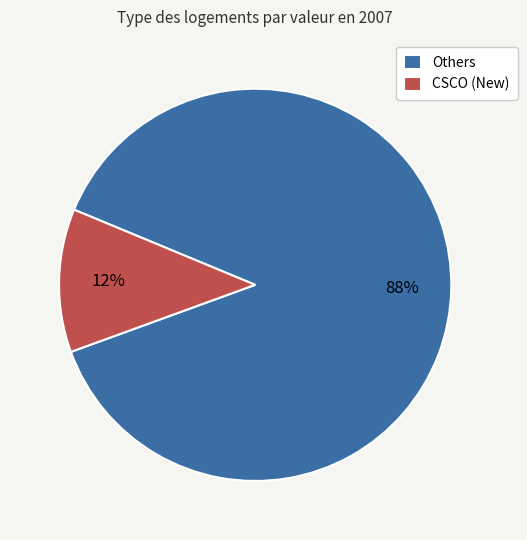

What is the smallest slice in the pie chart?

CSCO (New)